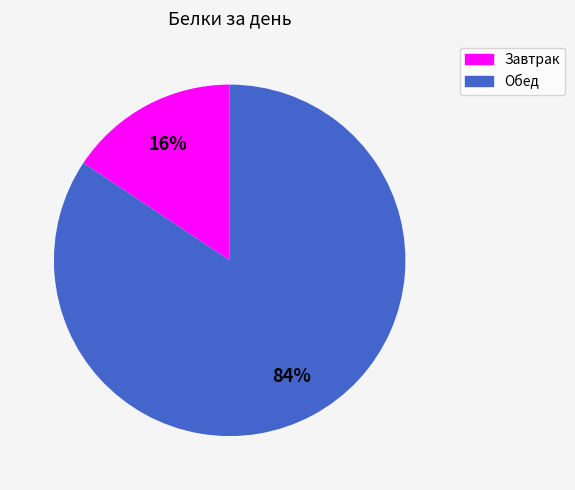

Which has a higher value, Обед or Завтрак?

Обед